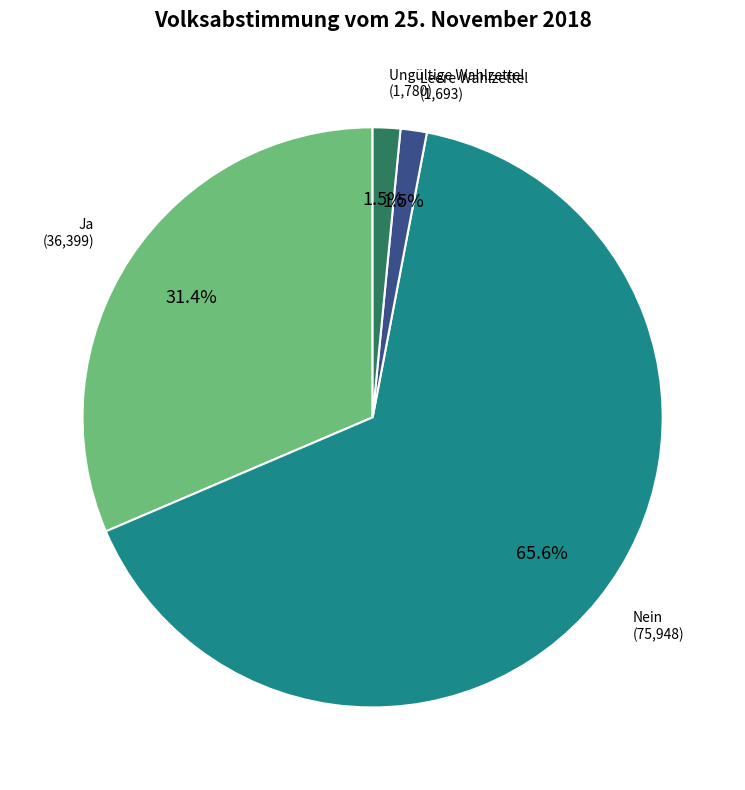

Is there any slice that represents more than half of the pie?

Yes